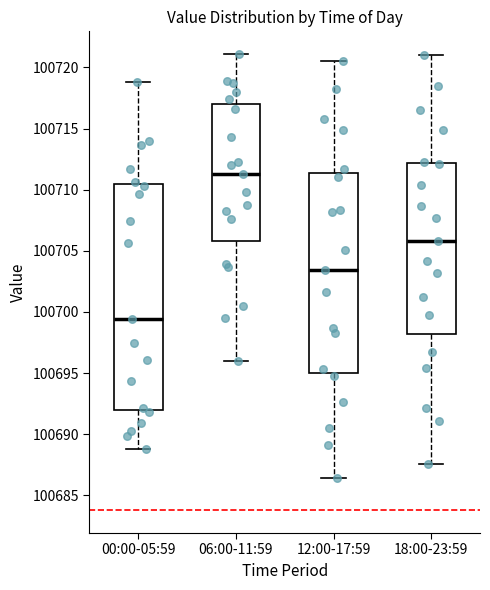

Where is the lower edge of the box for 12:00-17:59 on the y-axis? The values are not printed on the chart, so give them approximately, as read against the axis.

100695.0